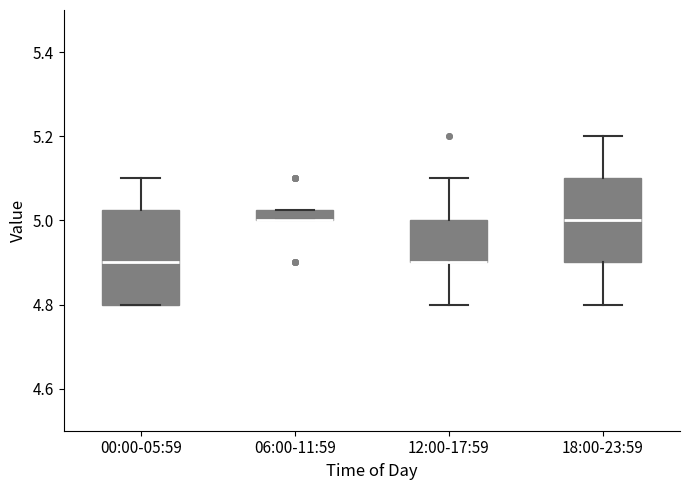

Comparing the boxes themselves (not the whiskers), which one is the tallest?

00:00-05:59